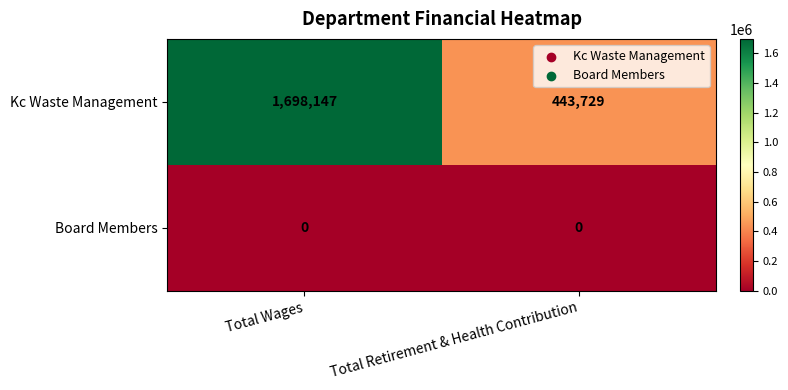

Which series has the largest range (max minus min)?

Kc Waste Management